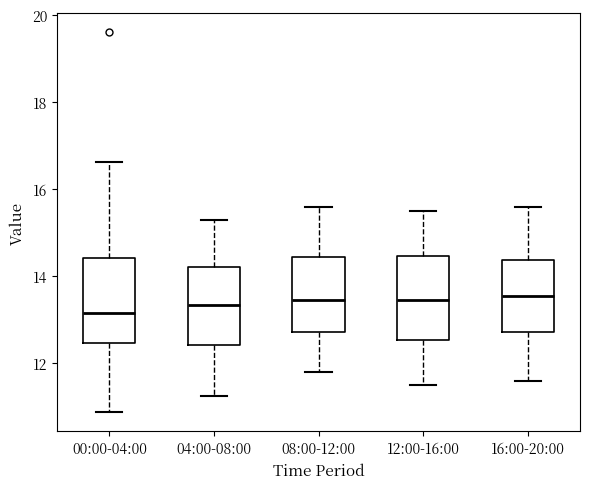

Reading left to right, transcribe this box plot: for each box, give where its median line is, the range the box spans, and where its two whiskers end, as read against the y-axis. The values are not printed on the chart, so give them approximately, as read against the axis.

00:00-04:00: median 13.2, box 12.4 to 14.4, whiskers 10.8 to 16.6
04:00-08:00: median 13.4, box 12.4 to 14.2, whiskers 11.2 to 15.4
08:00-12:00: median 13.4, box 12.8 to 14.4, whiskers 11.8 to 15.6
12:00-16:00: median 13.4, box 12.6 to 14.4, whiskers 11.6 to 15.6
16:00-20:00: median 13.6, box 12.8 to 14.4, whiskers 11.6 to 15.6